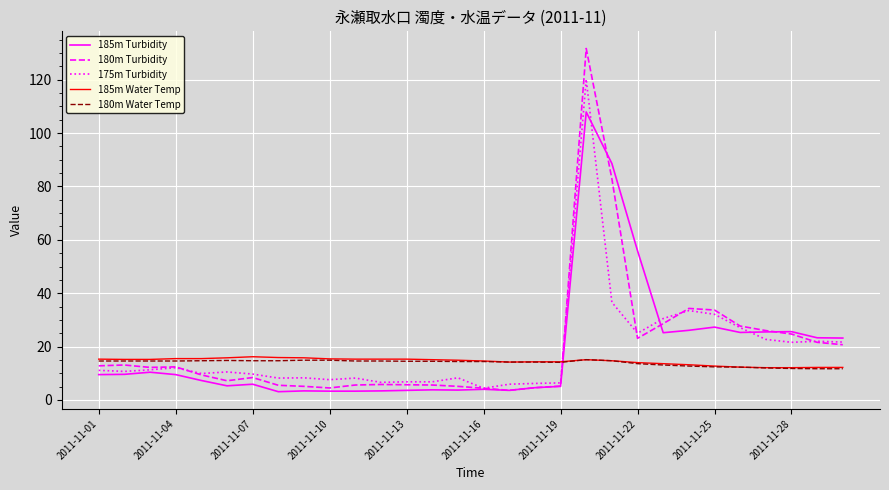

What is the greatest value displayed?

131.7